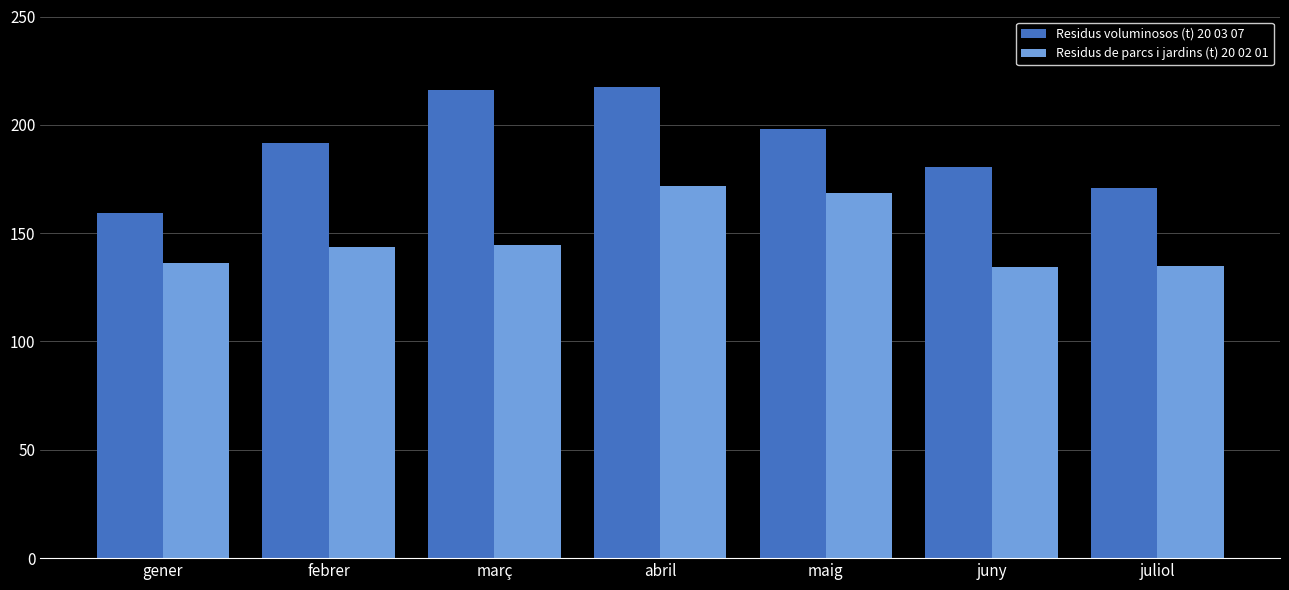

How many values in the Residus de parcs i jardins (t) 20 02 01 series are below 143?

3